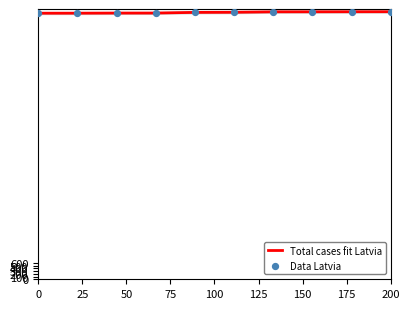

What are all the series names shown in the legend?

Total cases fit Latvia, Data Latvia